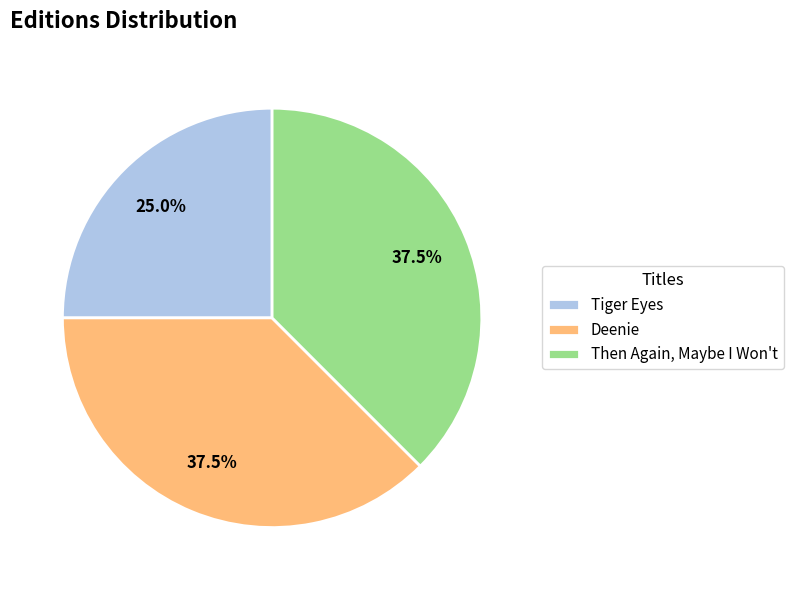

True or false: Tiger Eyes accounts for 25% of the total.

True